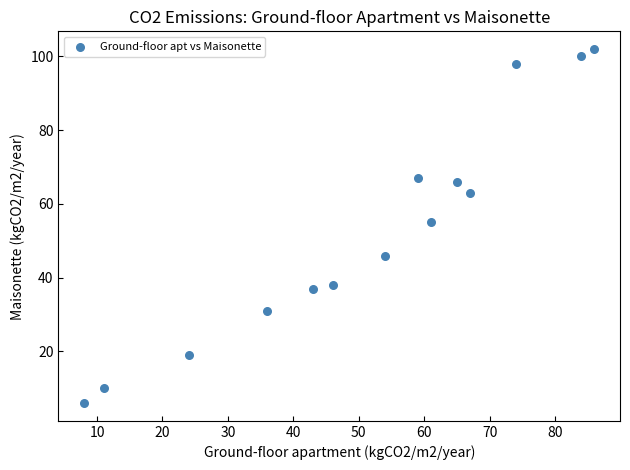

What is the range of Y values (max minus min)?

96